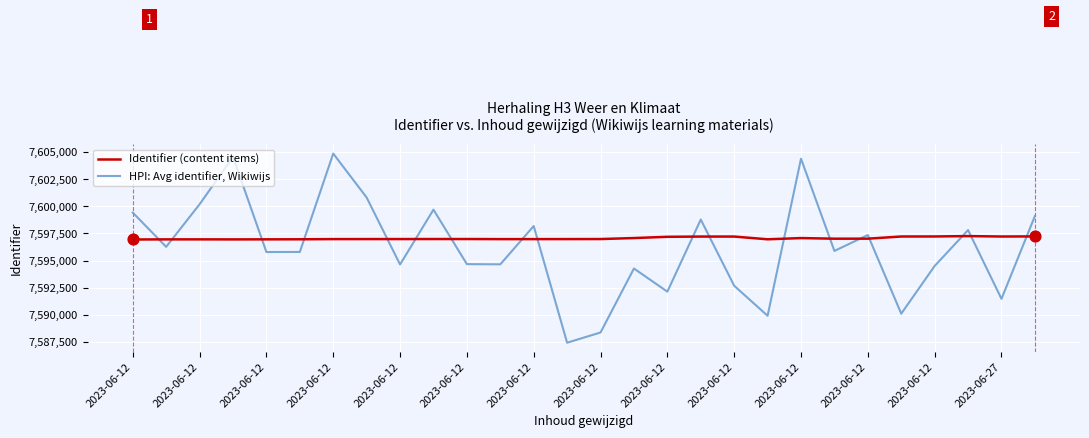

Which series has the largest total across all categories?

Identifier (content items)